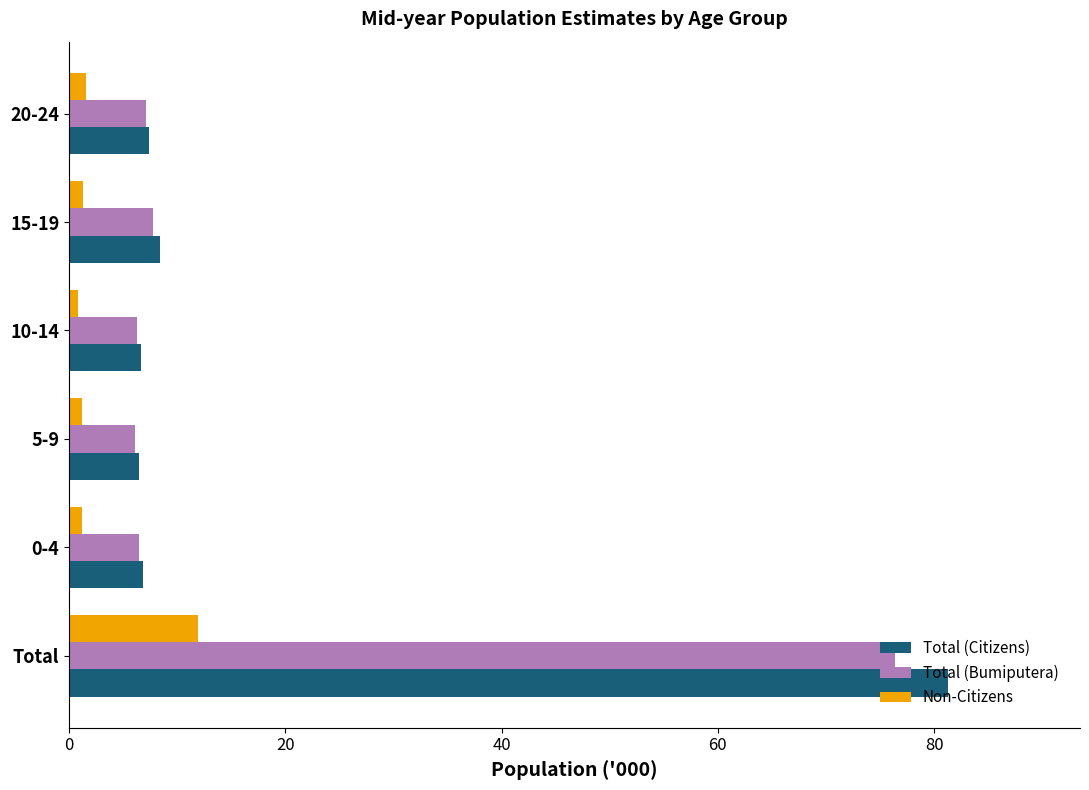

Which series has the largest range (max minus min)?

Total (Citizens)